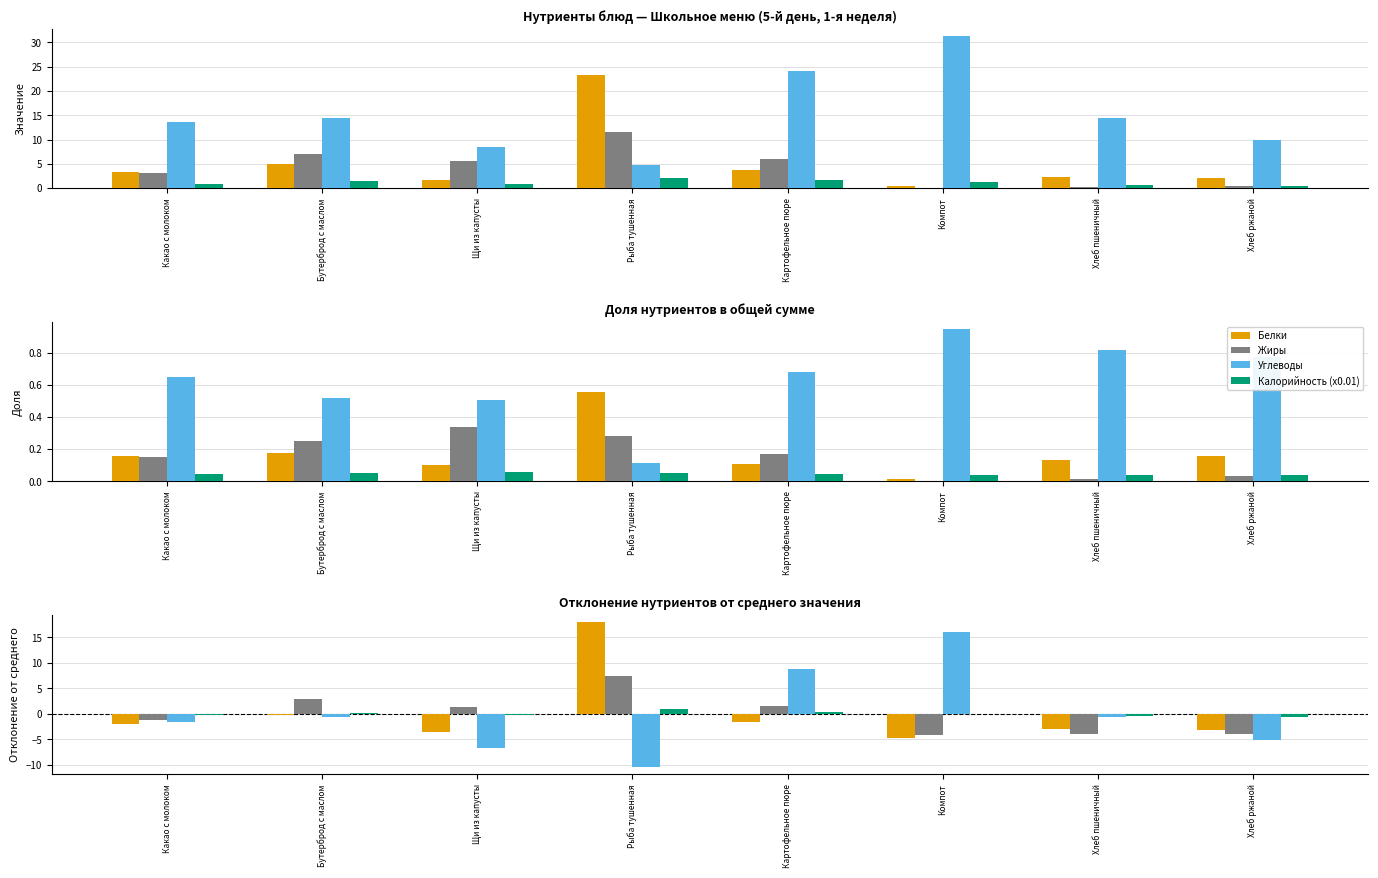

At which label does Белки reach its minimum?

Компот